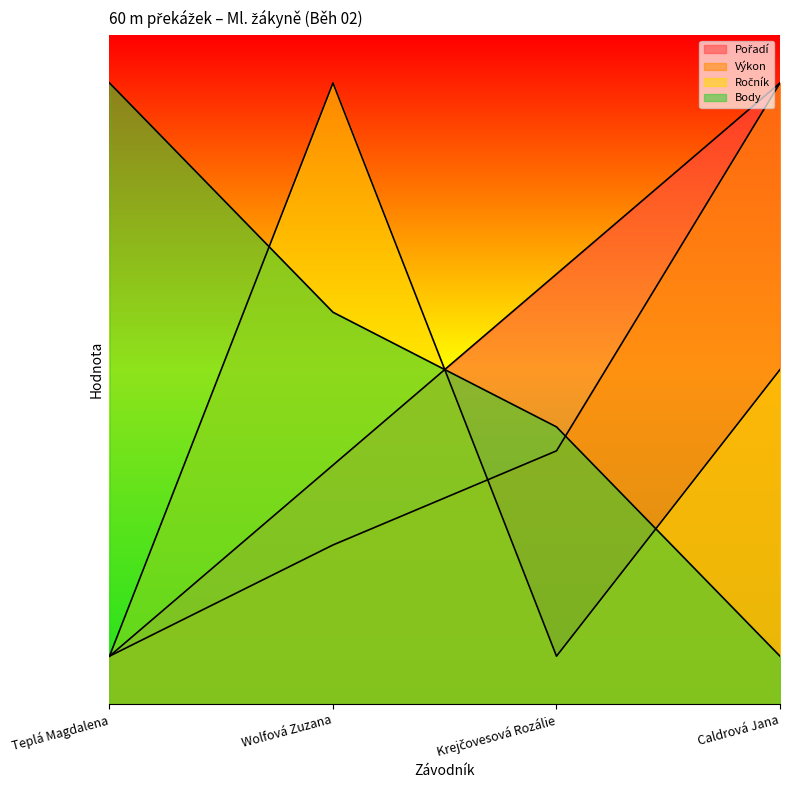

Which series has the widest spread of values?

Pořadí